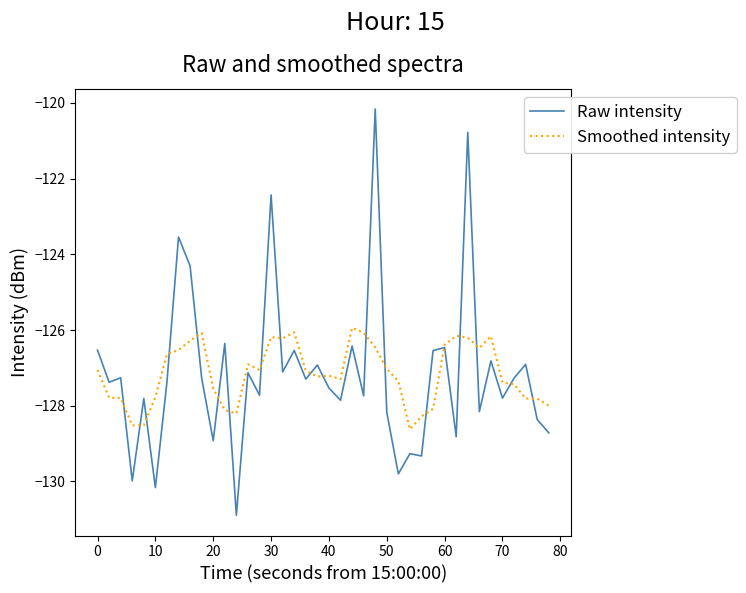

Which series has the widest spread of values?

Raw intensity